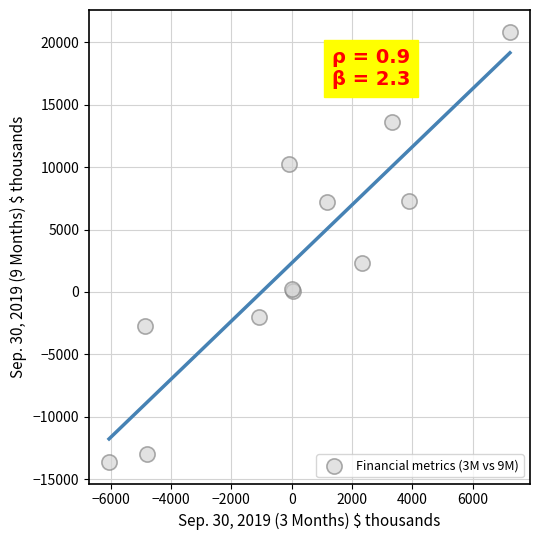

What Y value in the scatter plot is closest to 3624?

2318